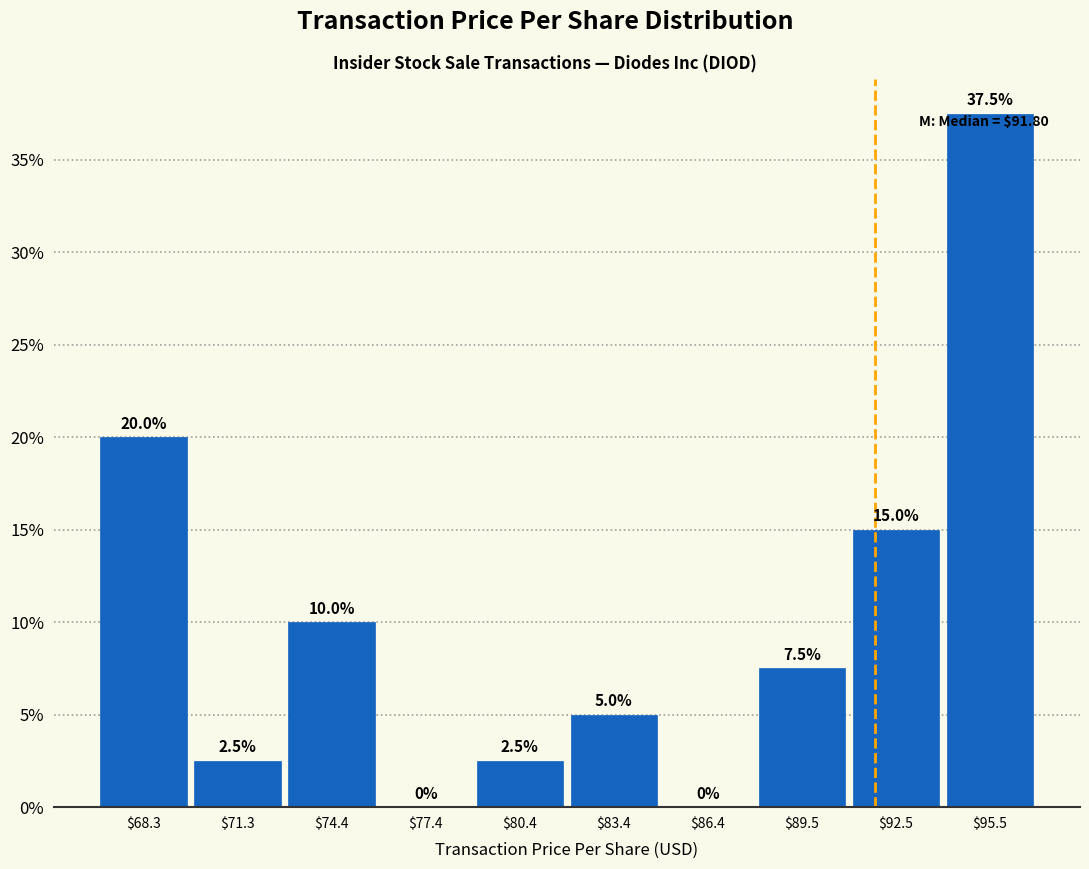

Which range on the x-axis has the tallest bar?

94 to 97